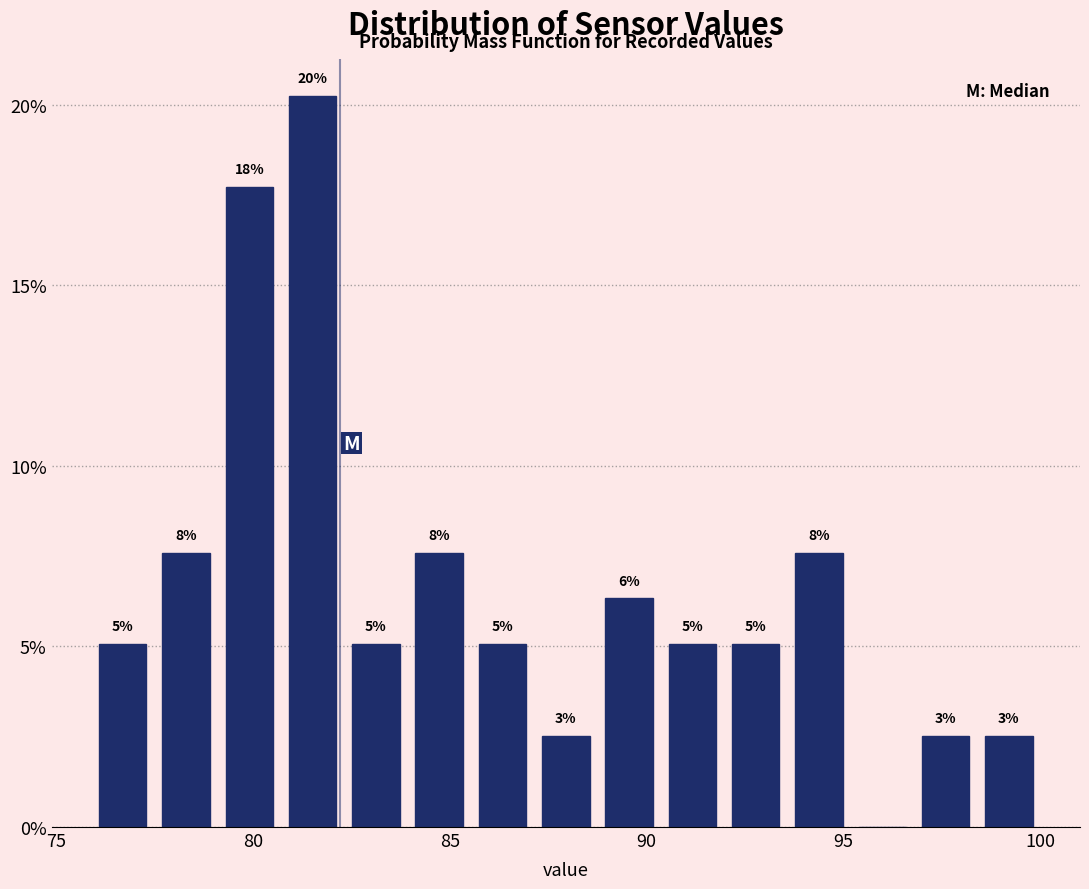

Read against the x-axis, roughly where is the centre of the tallest bar?

81.5